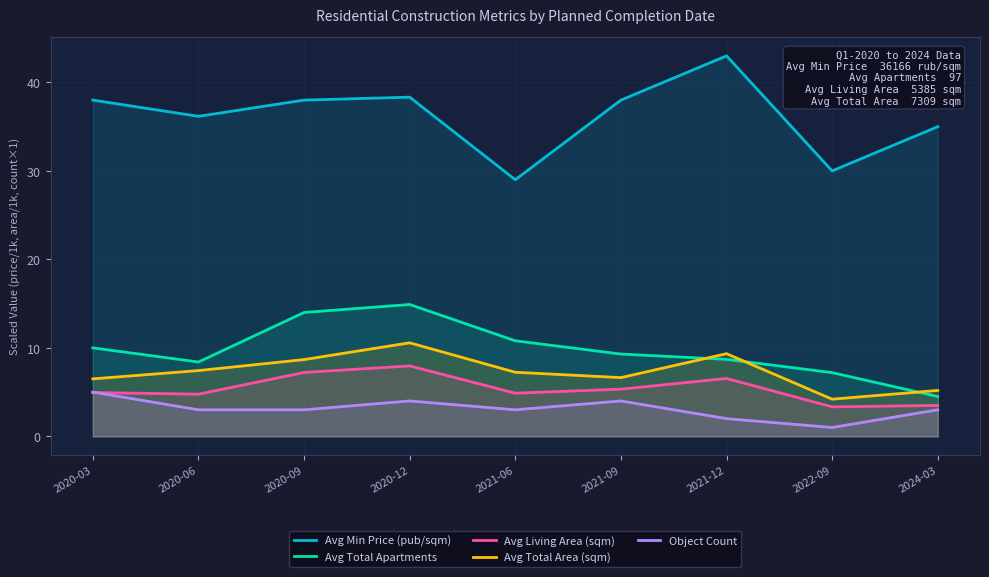

What is the label of the 8th point from the left?

2022-09